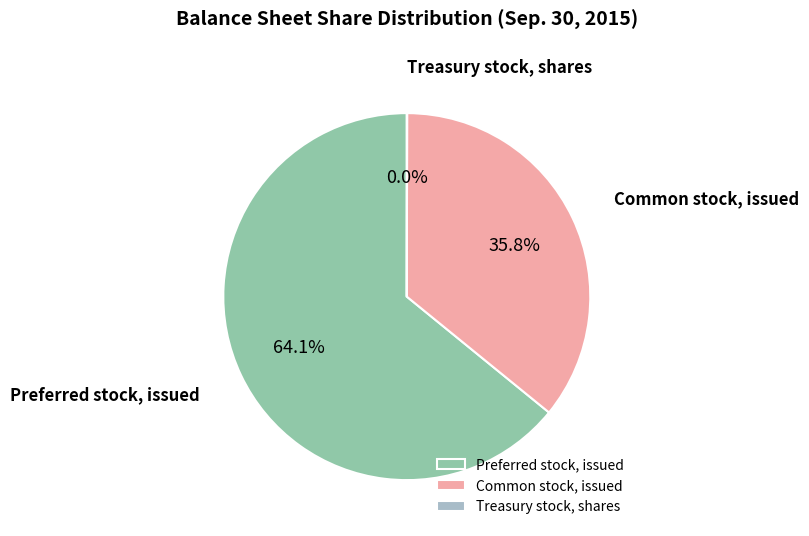

Which category has the biggest portion of the pie?

Preferred stock, issued